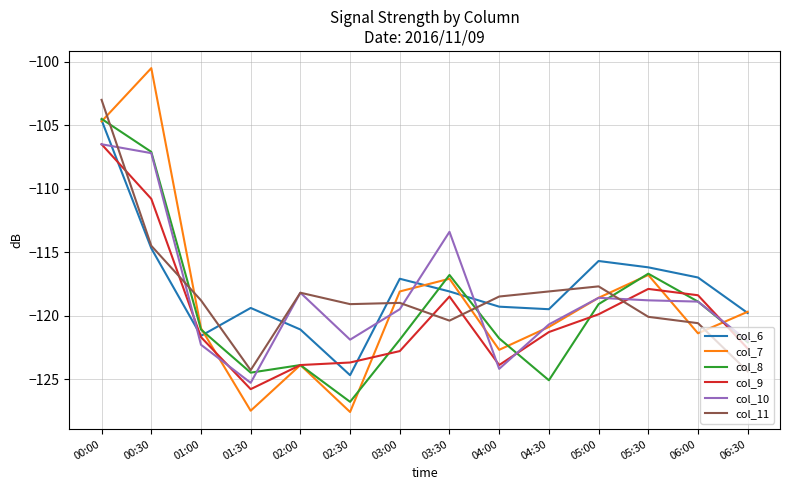

Which series has the largest range (max minus min)?

col_7